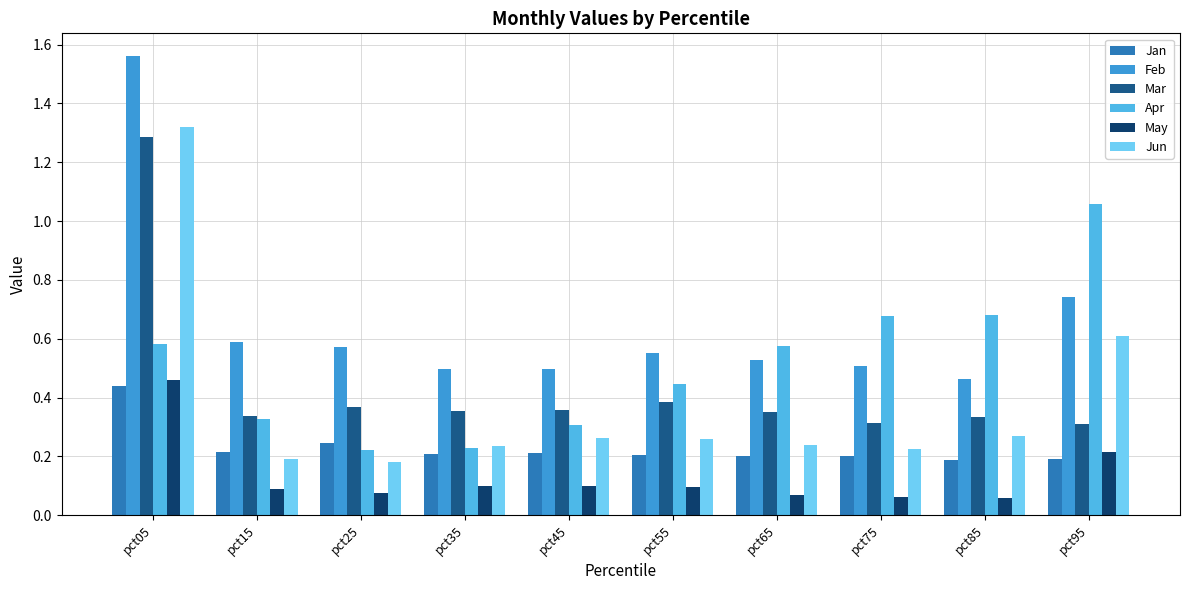

What is the value of the Mar bar at the 6th from the left?

0.4